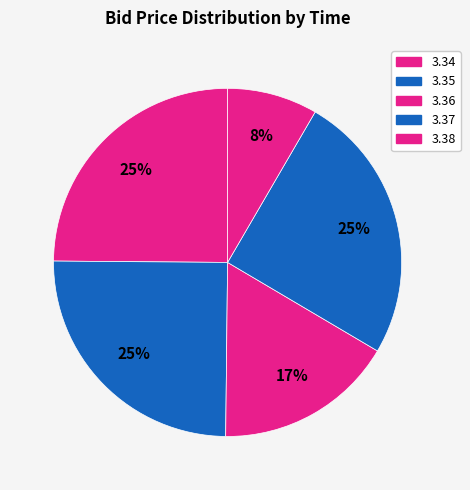

How many segments does this pie chart have?

5